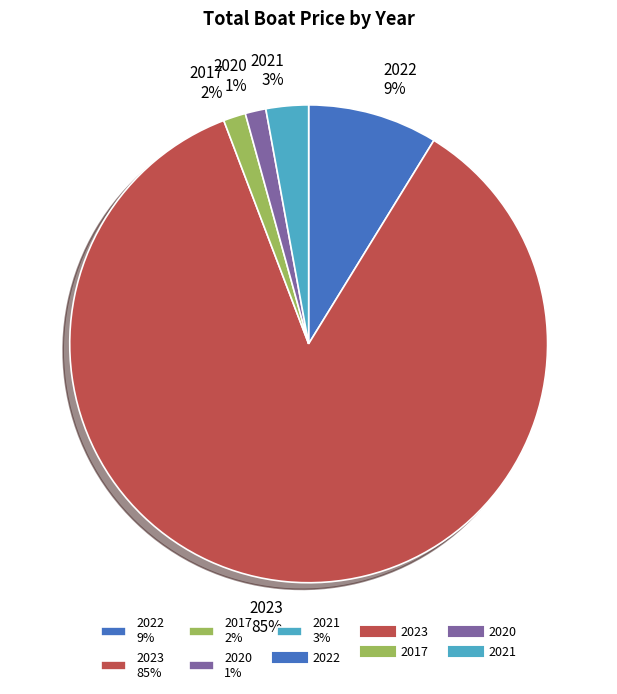

To the nearest percent, what portion does 2023 85% represent?

85%